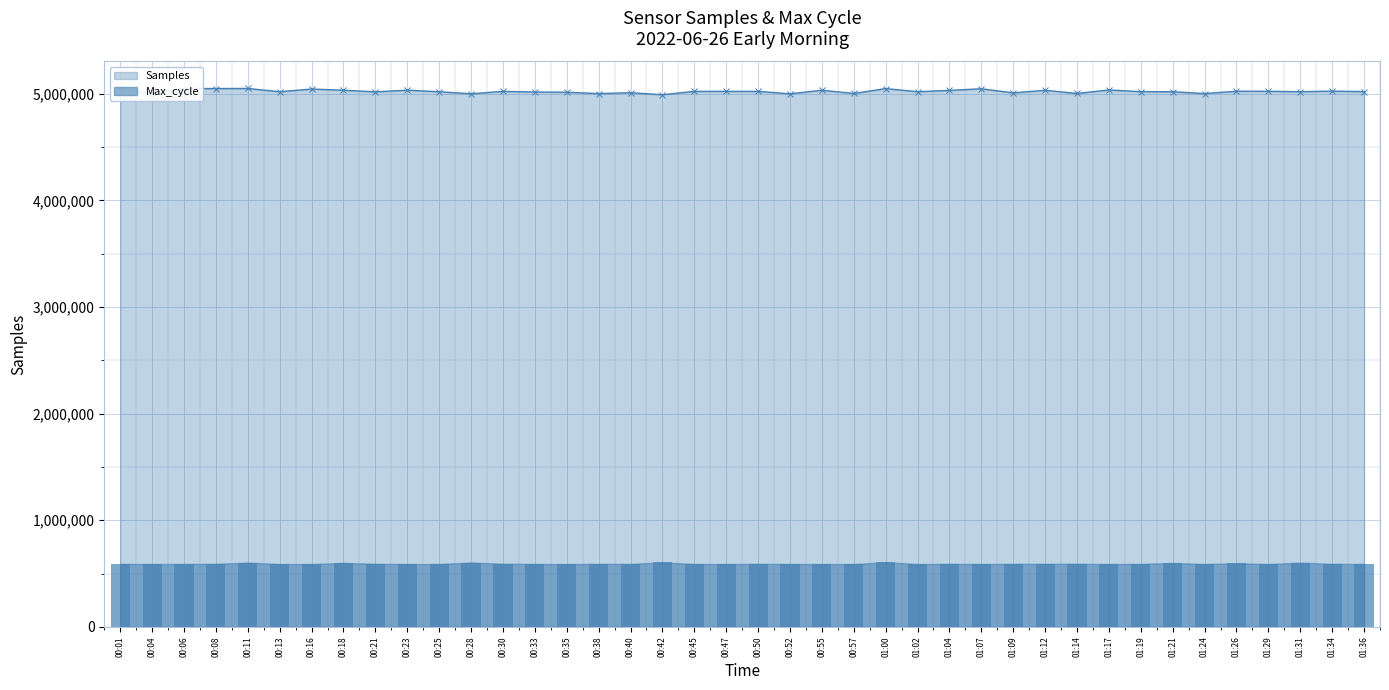

What is the spread (max minus min) of values at 00:13?

4430642.3